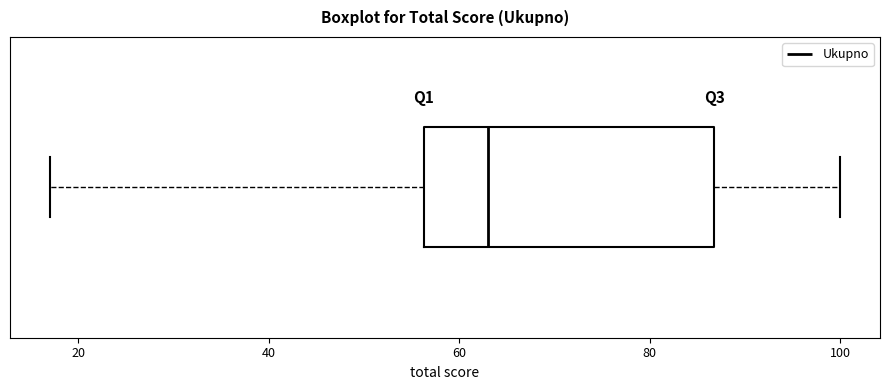

Where is the right edge of the box on the x-axis? The values are not printed on the chart, so give them approximately, as read against the axis.

86